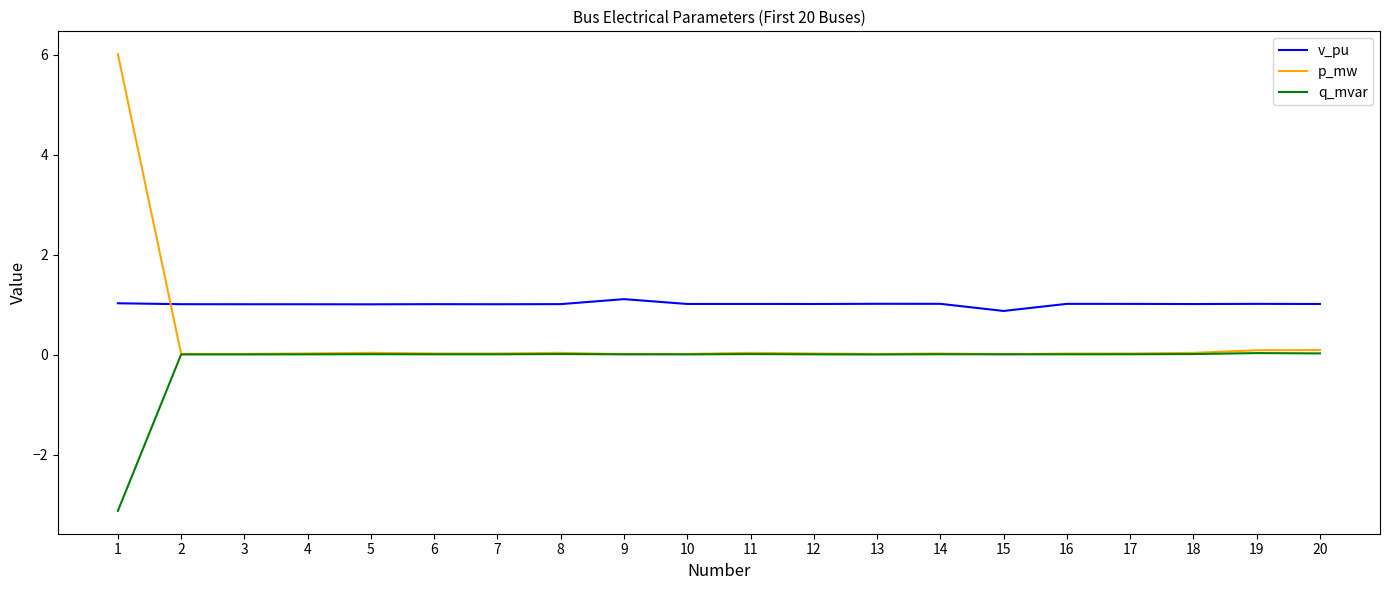

What is the spread (max minus min) of values at 1?

9.1